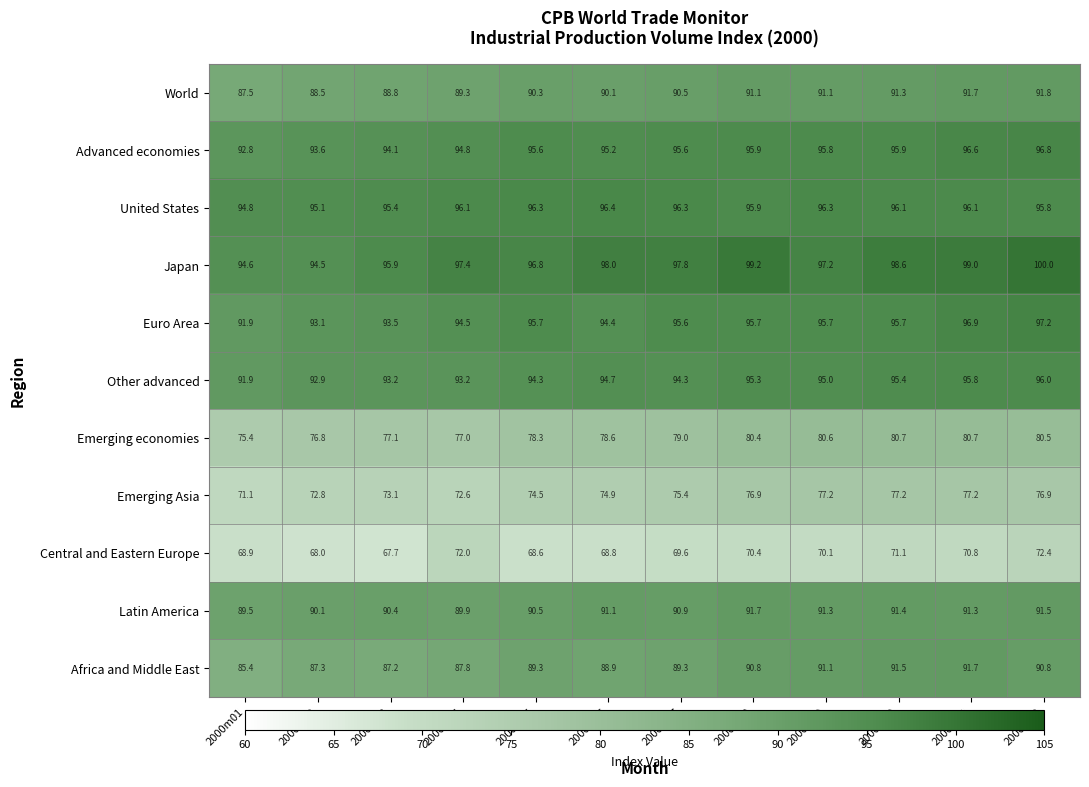

At which category does the chart reach its minimum across all series?

2000m03